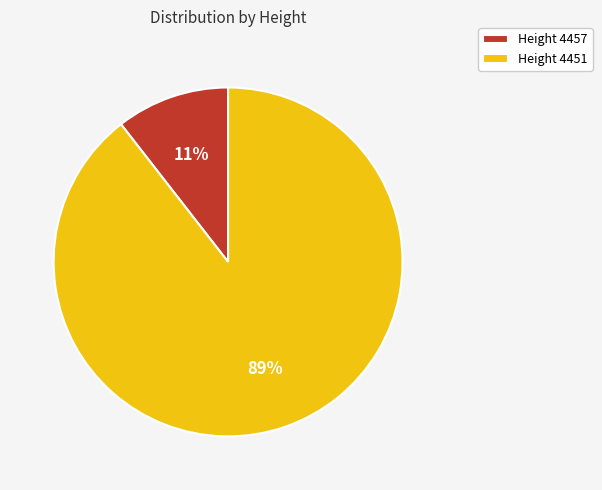

To the nearest percent, what portion does Height 4451 represent?

89%